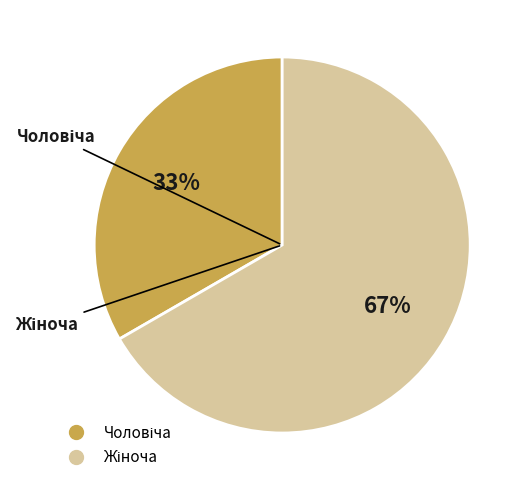

Is there any slice that represents more than half of the pie?

Yes